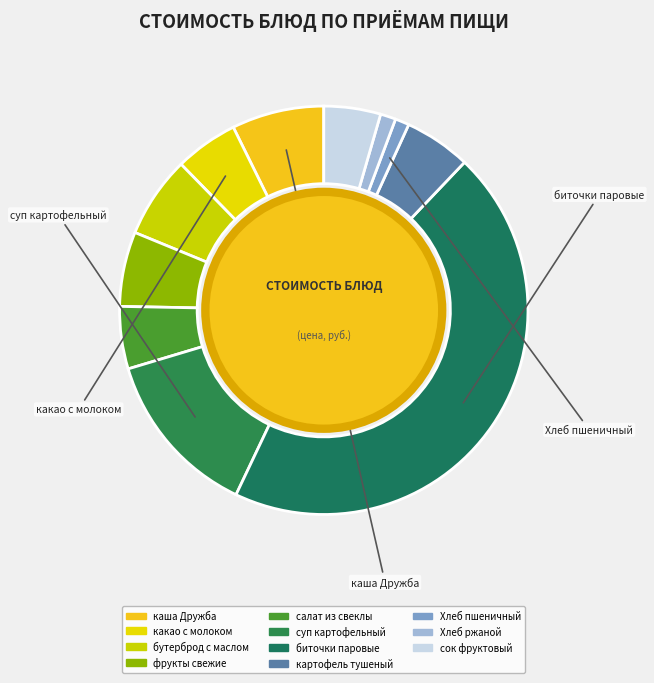

Does фрукты свежие account for over 50% of the chart?

No